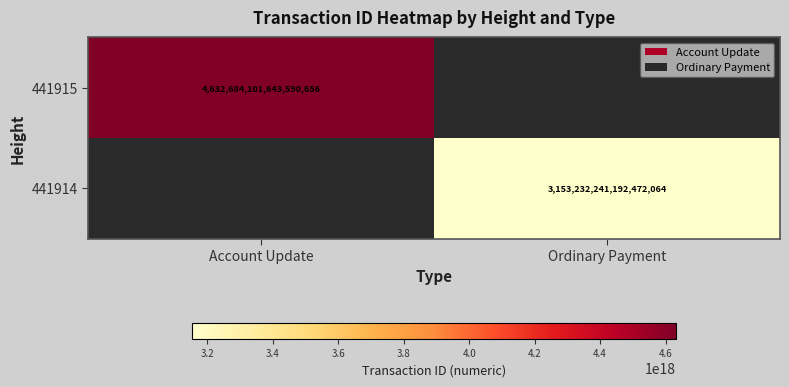

Is it true that 441915 equals 1405342947594269184 at Account Update?

False